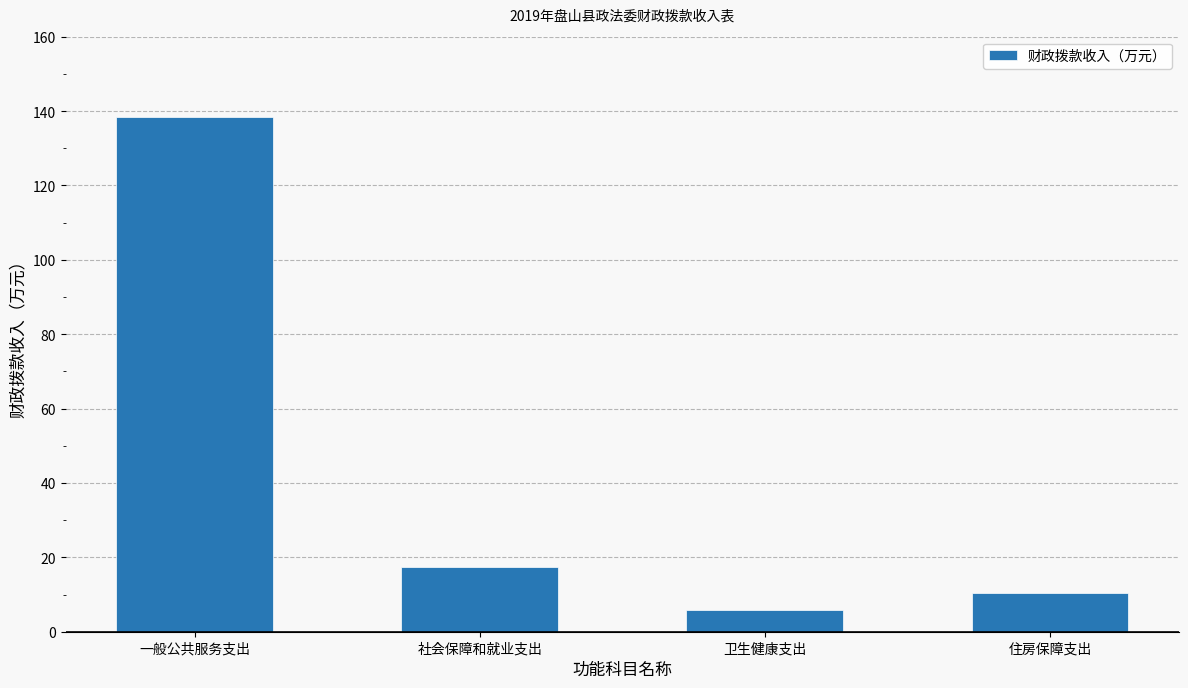

What is the difference between the second highest and second lowest values?

7.0